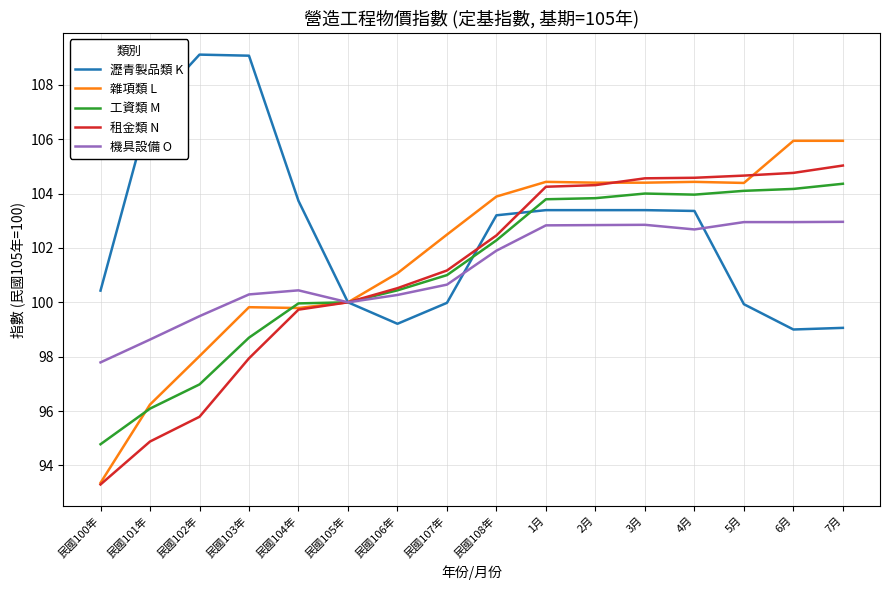

The value of 機具設備 O at 民國106年 is 100.3. True or false?

True